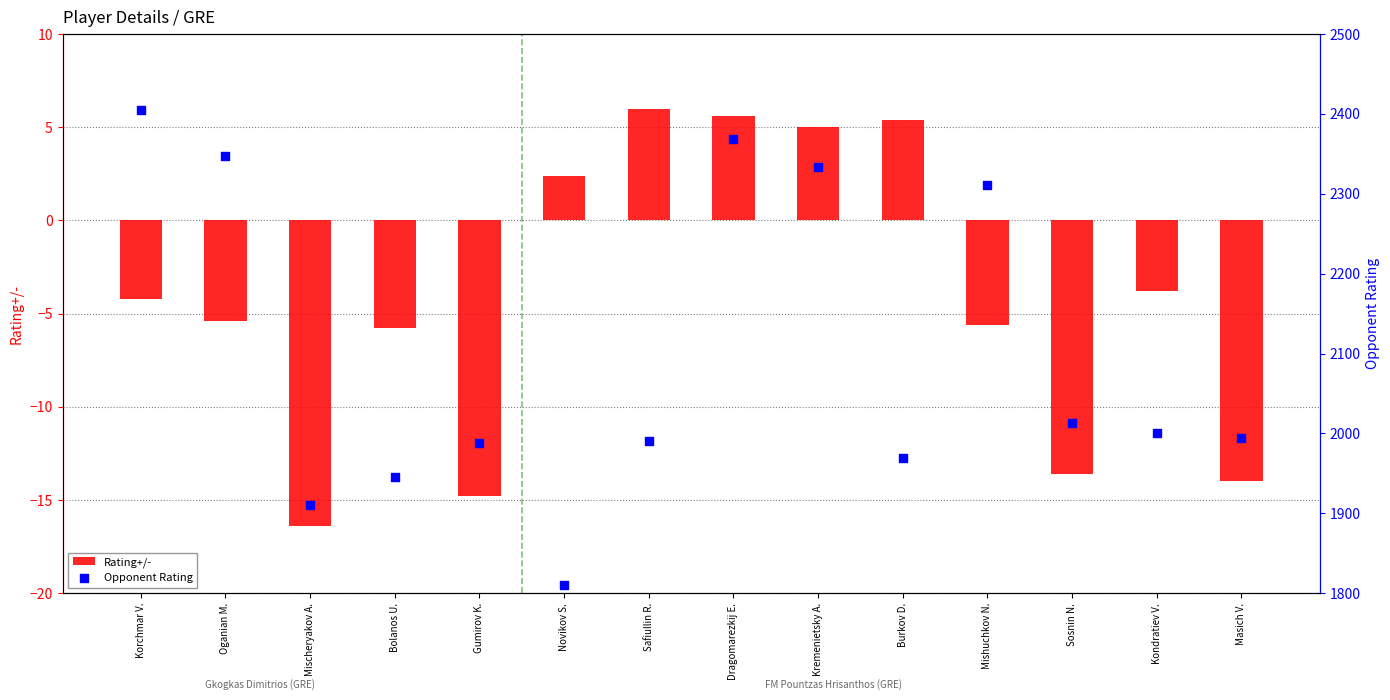

Which series reaches the minimum Y coordinate?

Rating+/-